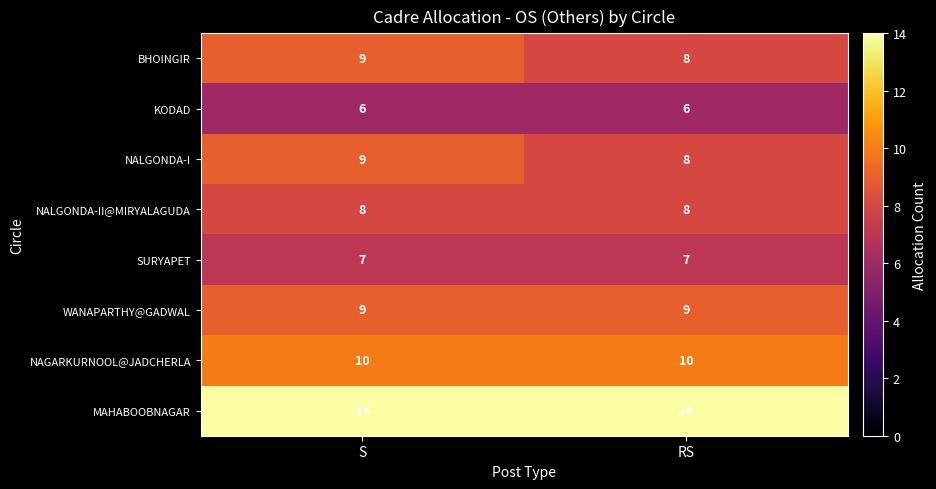

What is the sum of all NALGONDA-I values?

17